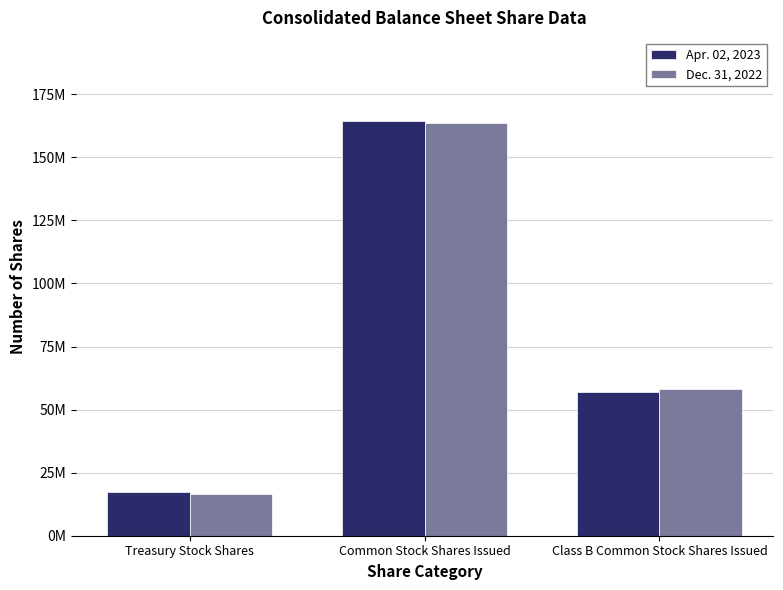

True or false: Dec. 31, 2022 has a value of 22384111 at Class B Common Stock Shares Issued.

False